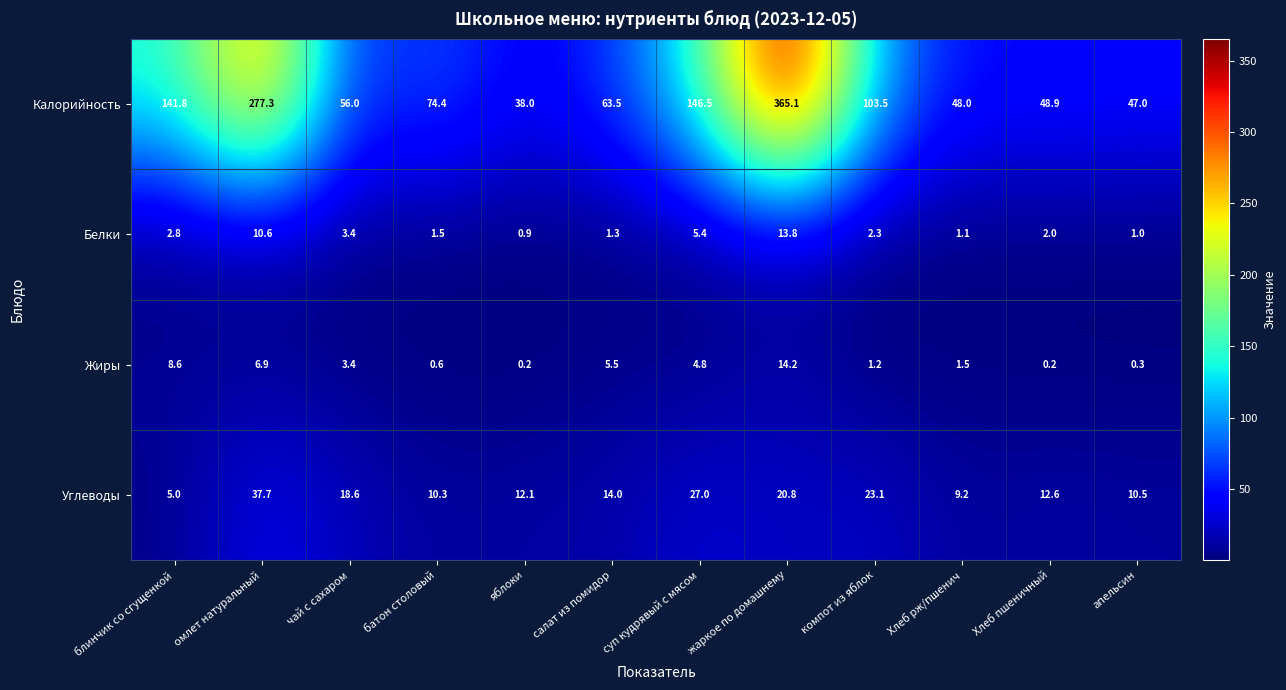

At which label is Углеводы closest to 21?

жаркое по домашнему